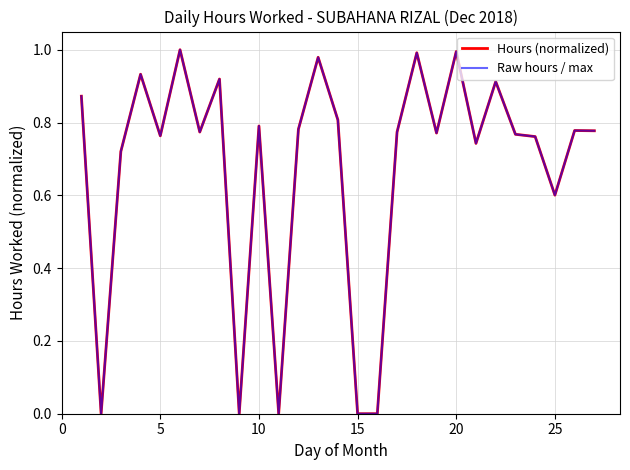

What is the average value of the Hours (normalized) series?

0.7